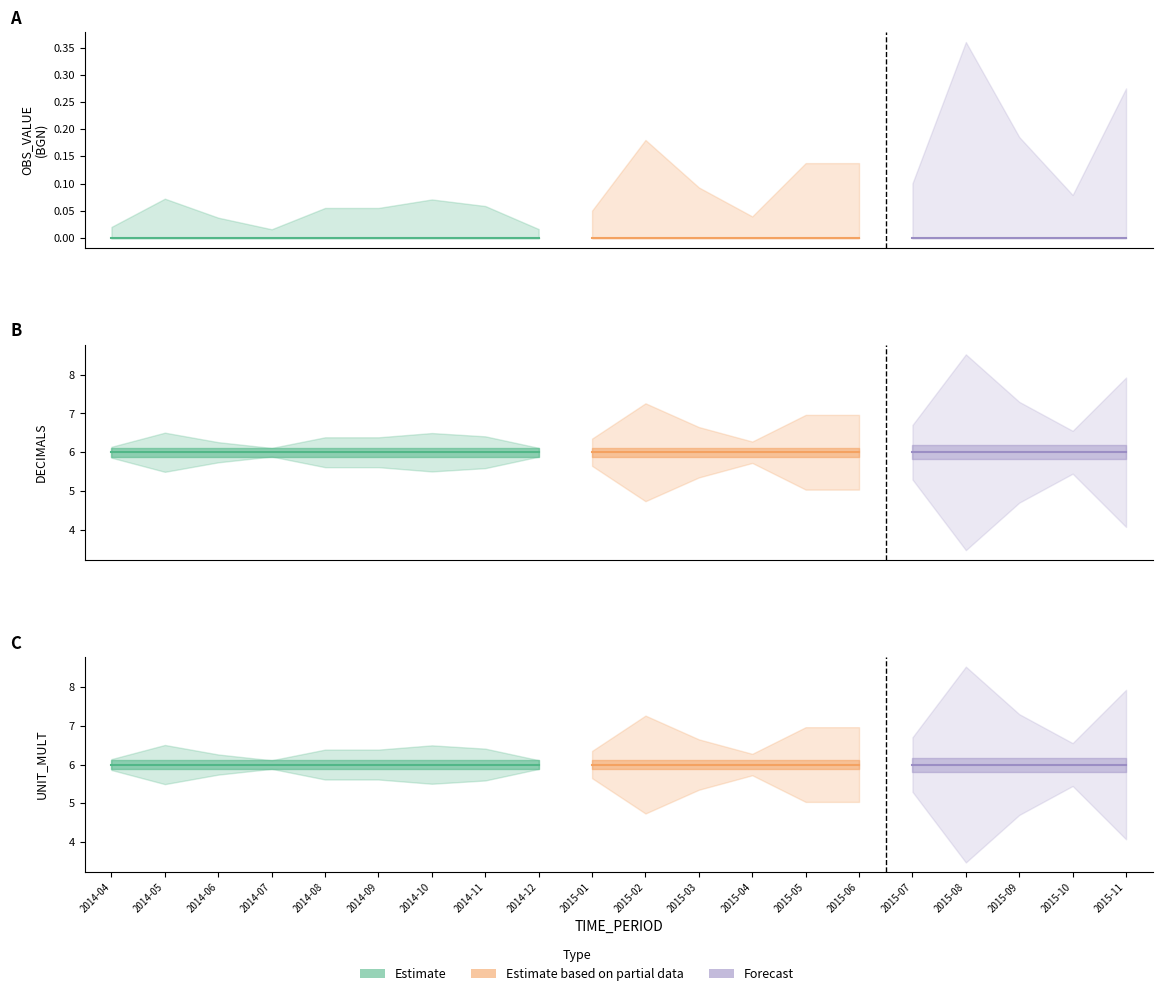

What is the spread (max minus min) of values at 2014-04?

6